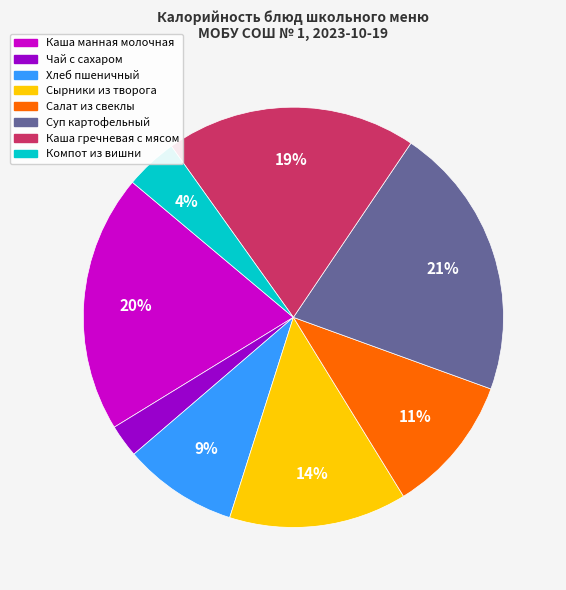

Approximately how many times larger is the value at Компот из вишни compared to Каша гречневая с мясом?

0.2